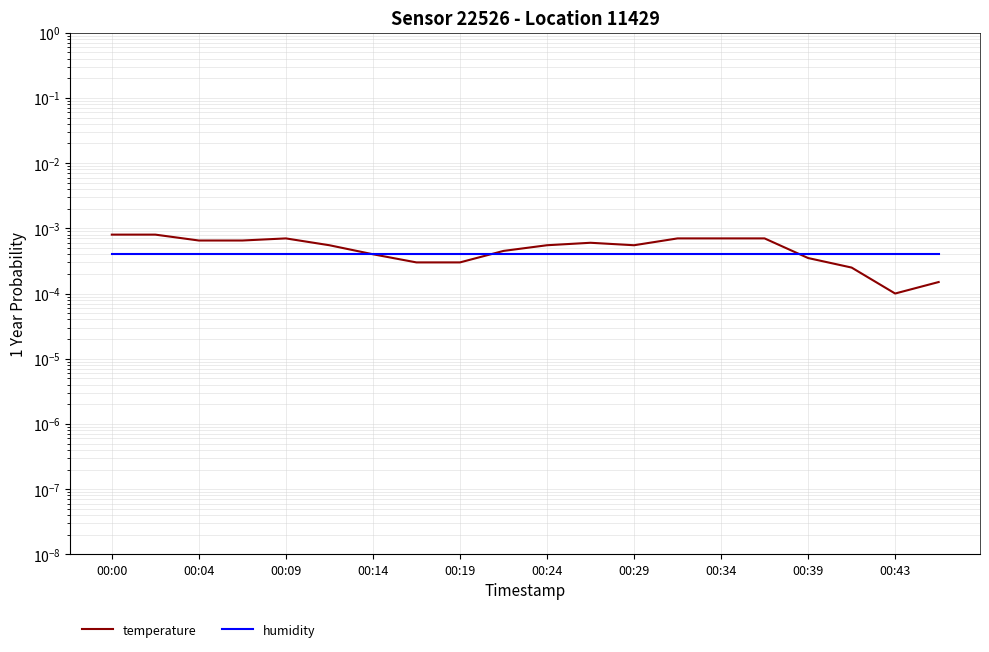

True or false: temperature and humidity cross at least once.

True